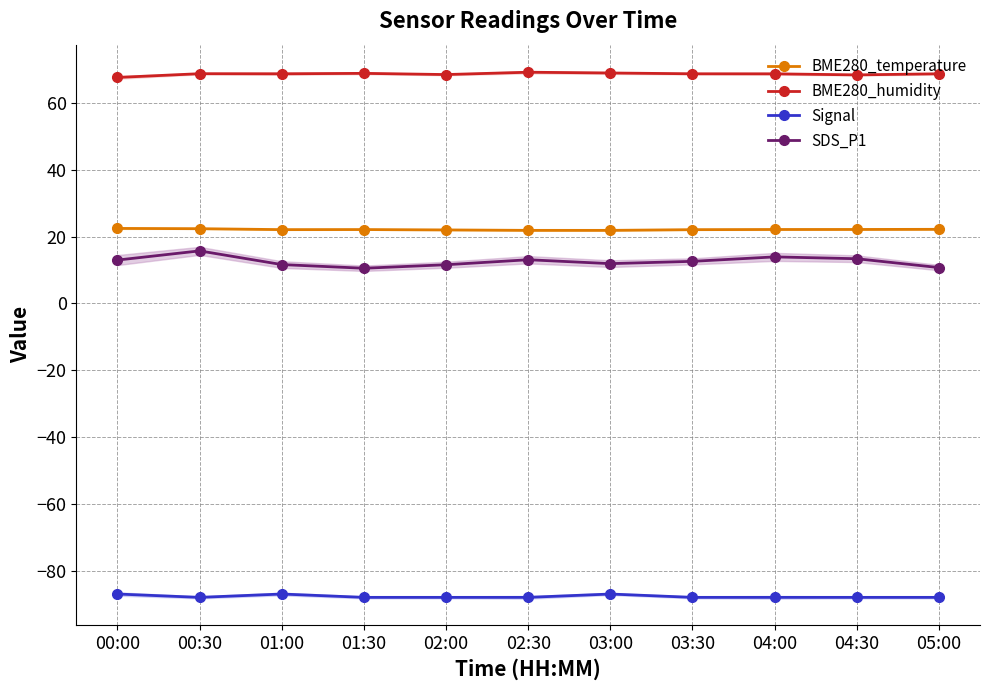

Between 00:30 and 01:00, which is larger?

00:30